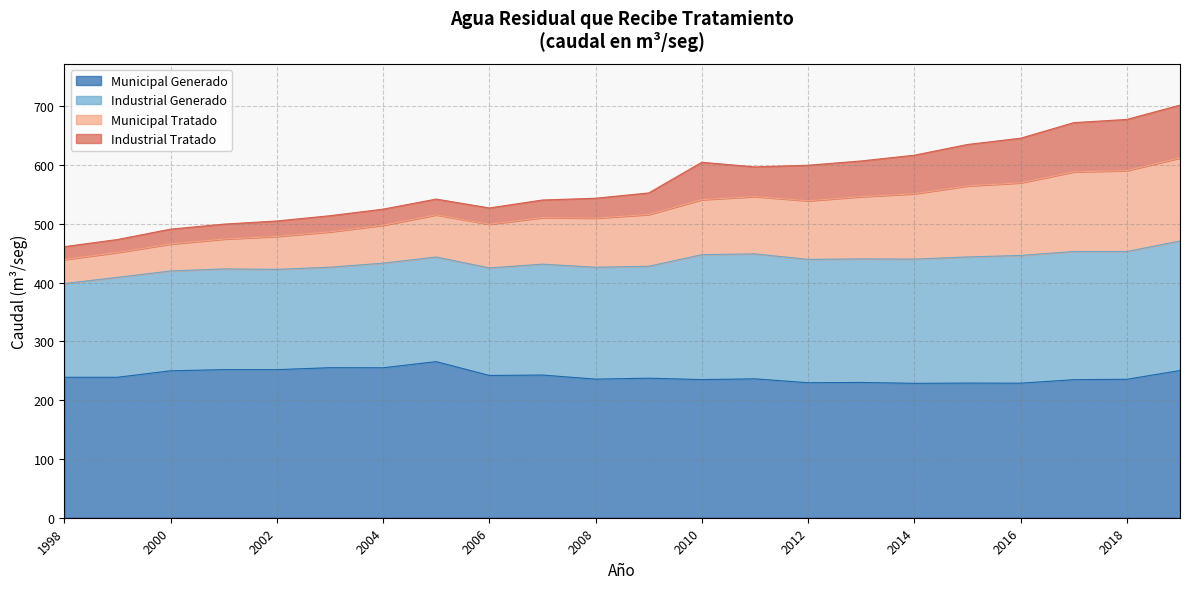

The value of Municipal Generado at 2008 is 370.9. True or false?

False